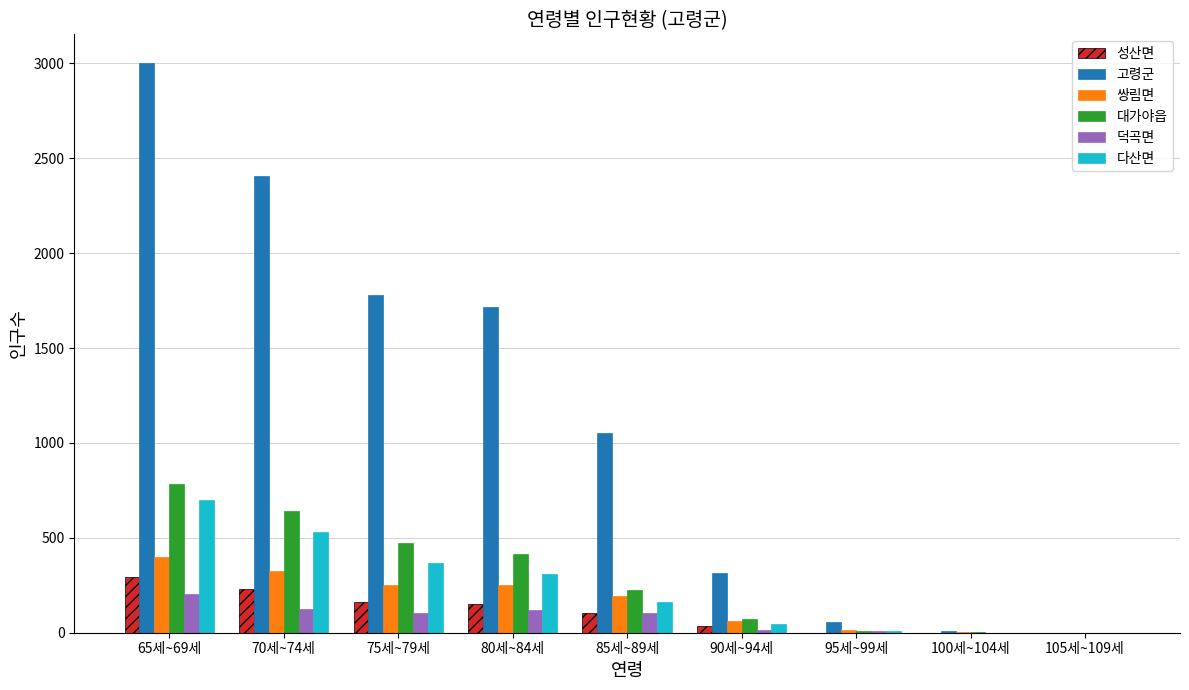

Which series changed the most between 75세~79세 and 100세~104세?

고령군